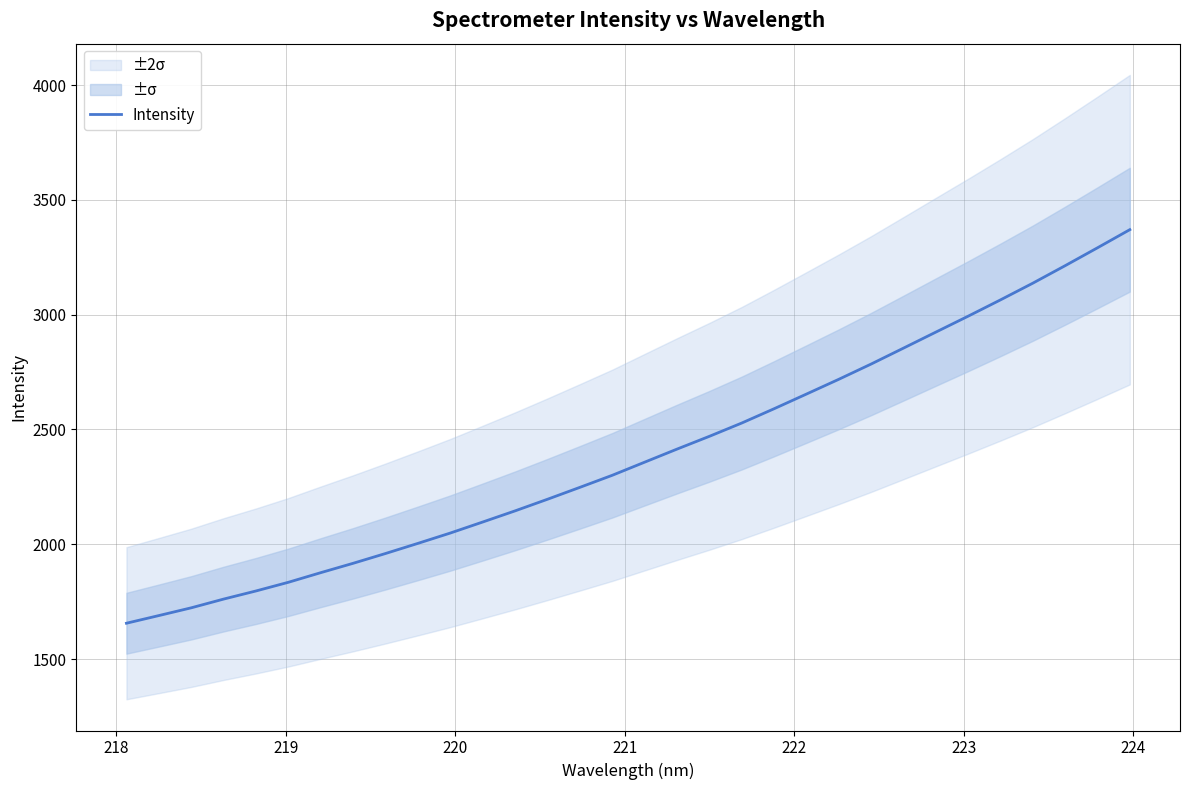

True or false: there are more than 2 points higher than both neighbors.

False